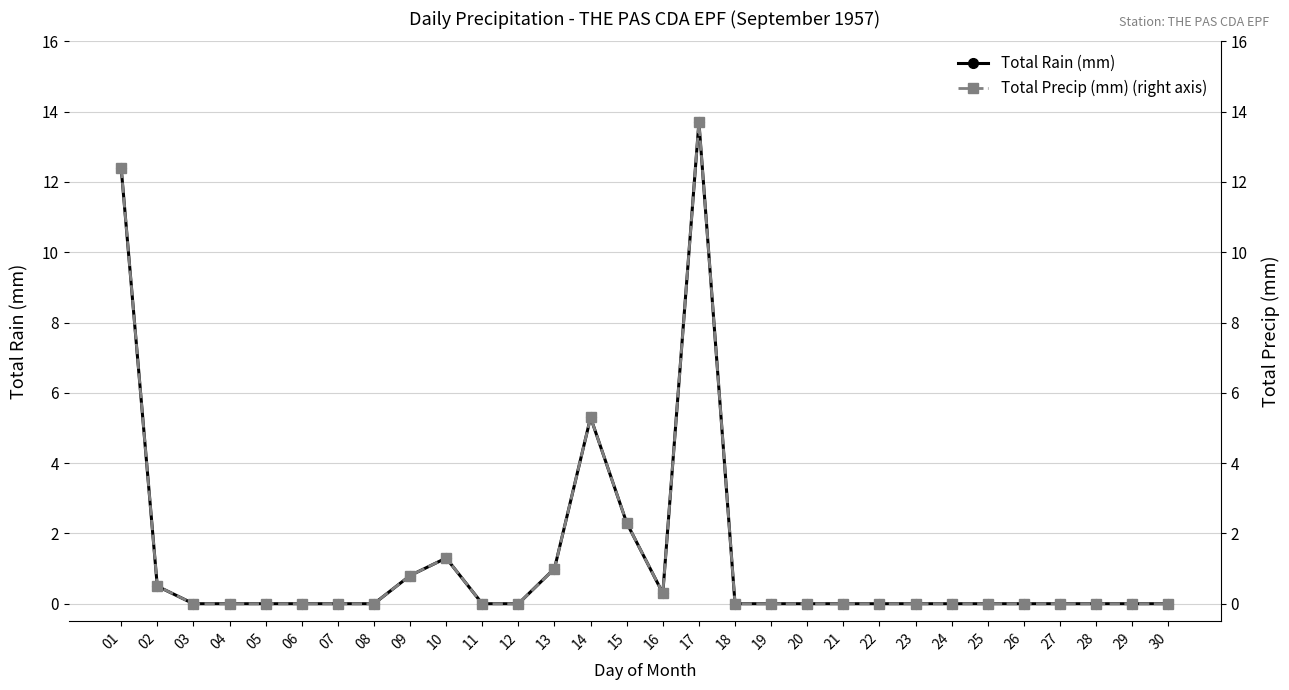

Rank the categories by Total Precip (mm) (right axis) value from highest to lowest.

17, 01, 14, 15, 10, 13, 09, 02, 16, 03, 04, 05, 06, 07, 08, 11, 12, 18, 19, 20, 21, 22, 23, 24, 25, 26, 27, 28, 29, 30